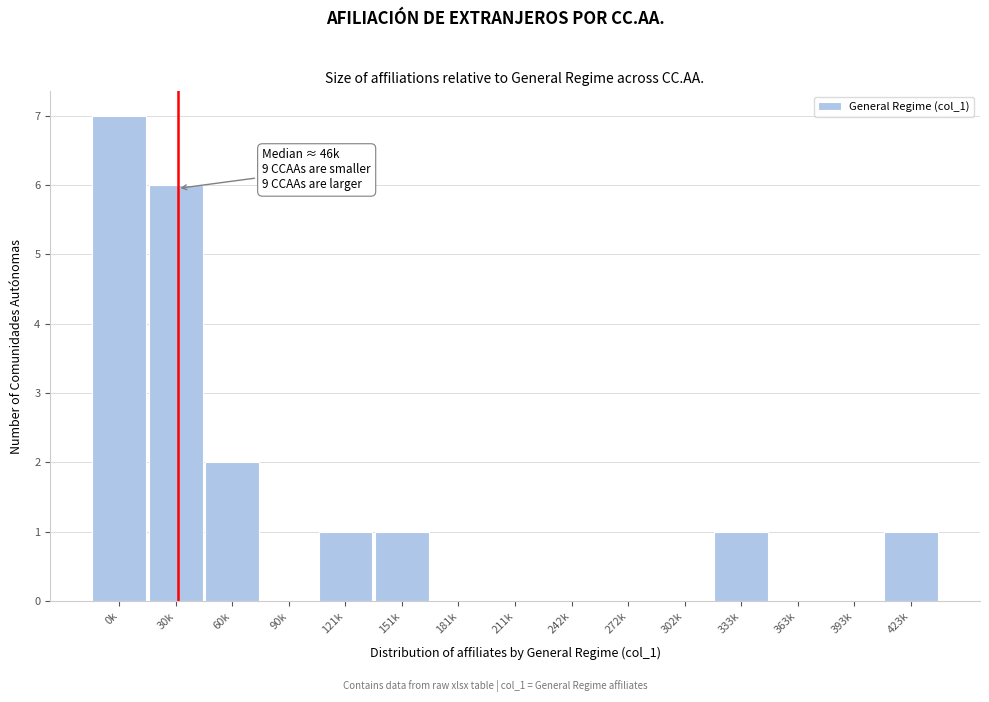

Reading left to right, transcribe all the data shown in this chart.

0k=7	30k=6	60k=2	90k=0	121k=1	151k=1	181k=0	211k=0	242k=0	272k=0	302k=0	333k=1	363k=0	393k=0	423k=1